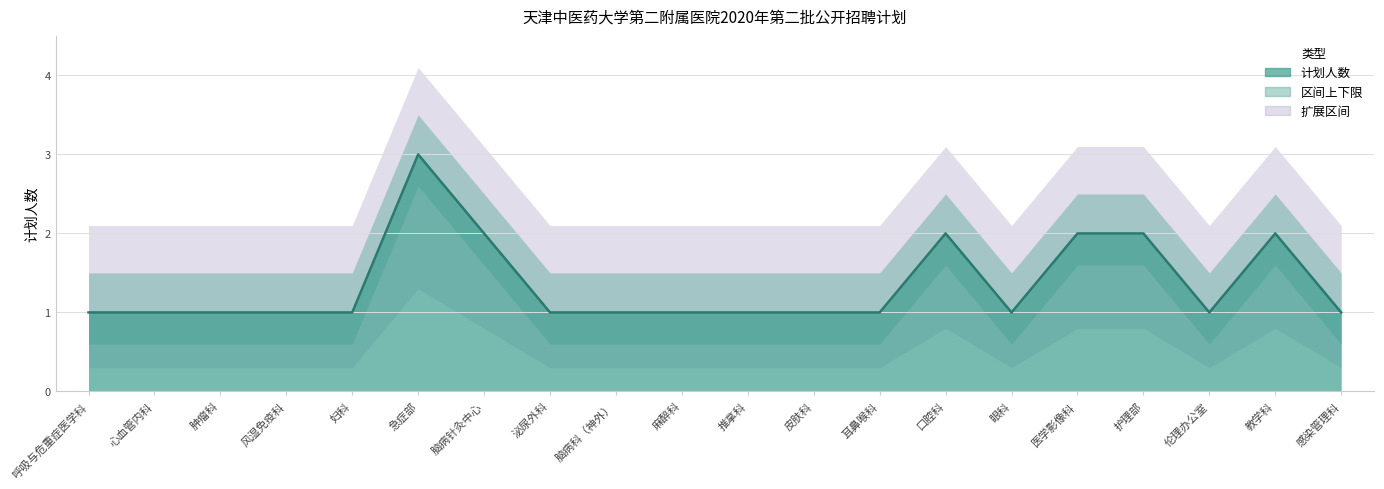

How many lines are shown in the chart?

1